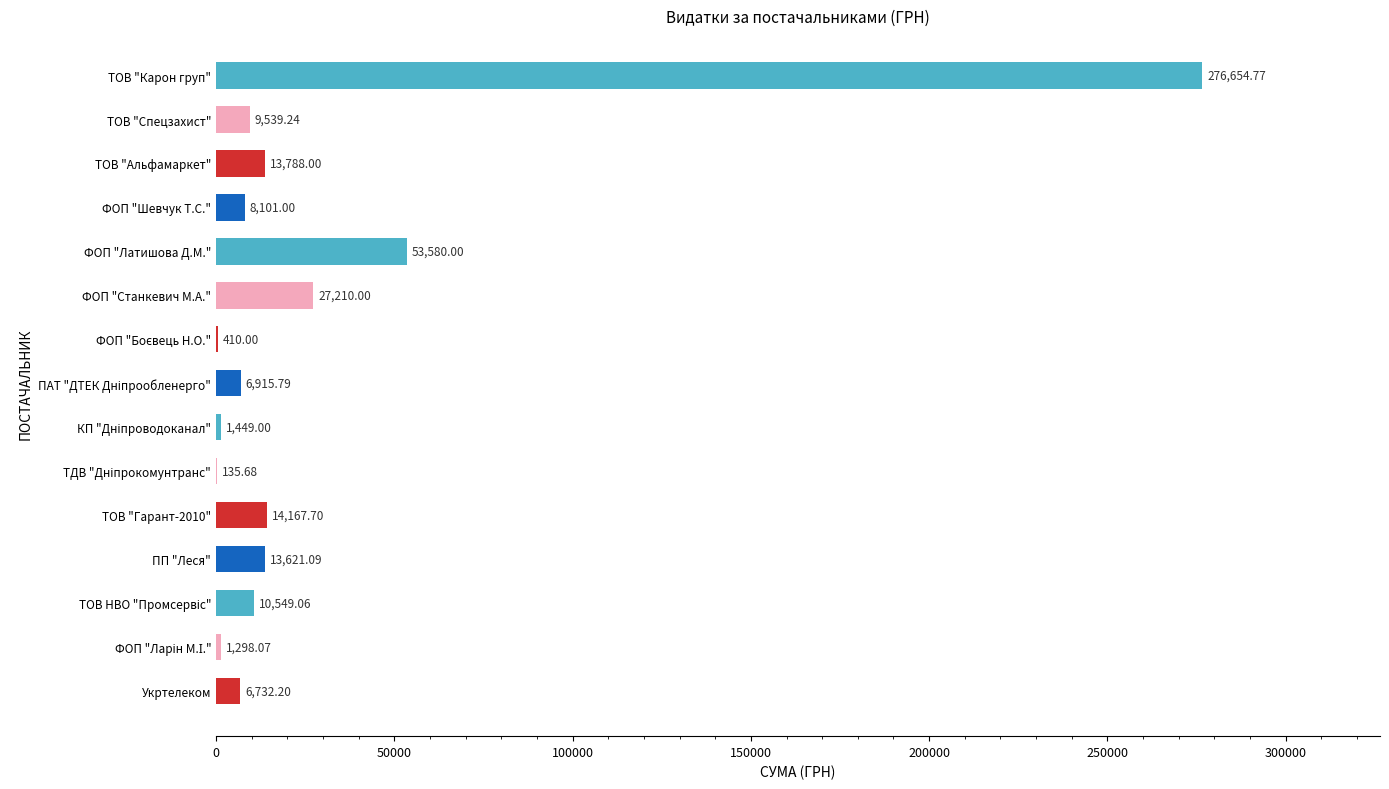

Are the bars horizontal?

Yes